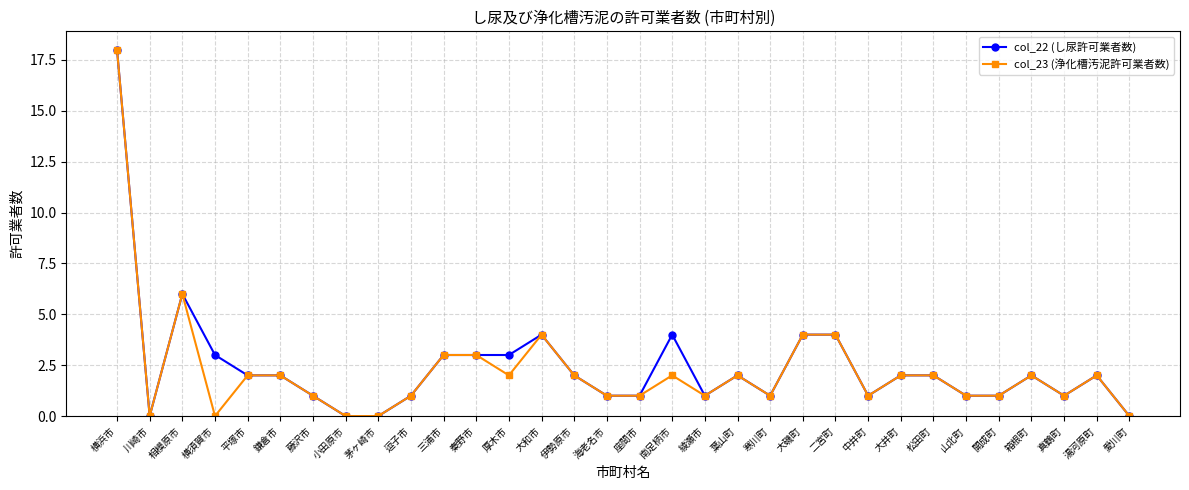

What is the label of the 24th point from the left?

中井町